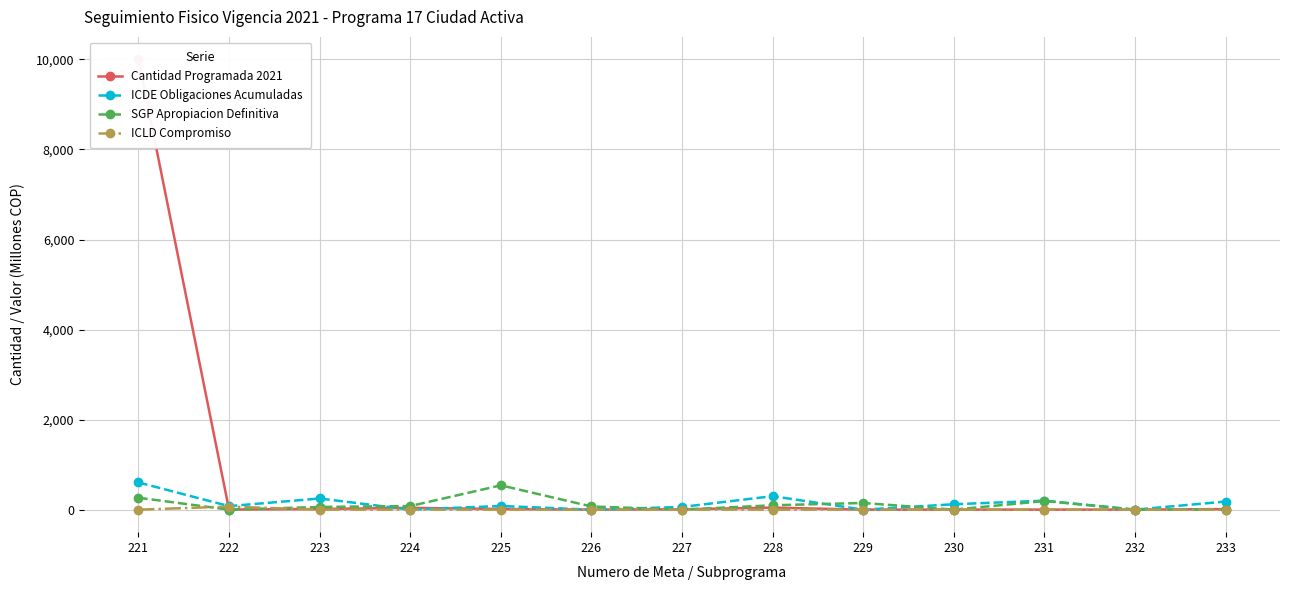

How many values in SGP Apropiacion Definitiva are above zero?

8